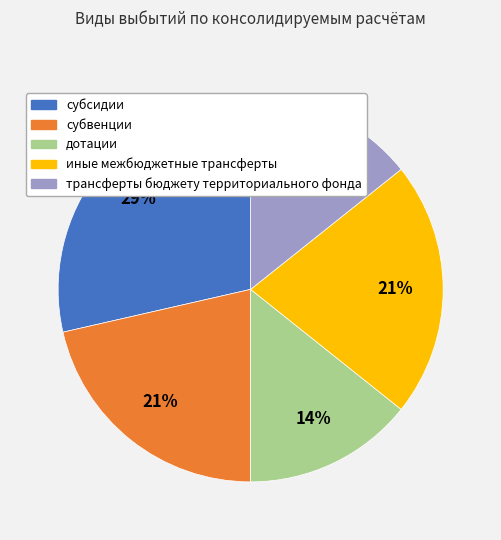

Combined, do иные межбюджетные трансферты and субвенции account for over 50%?

No